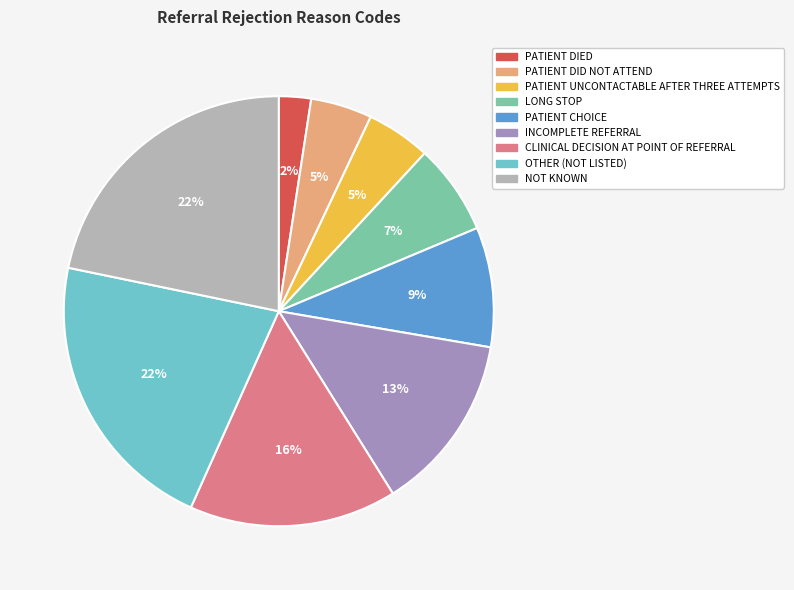

Is the sum of OTHER (NOT LISTED) and CLINICAL DECISION AT POINT OF REFERRAL greater than half?

No